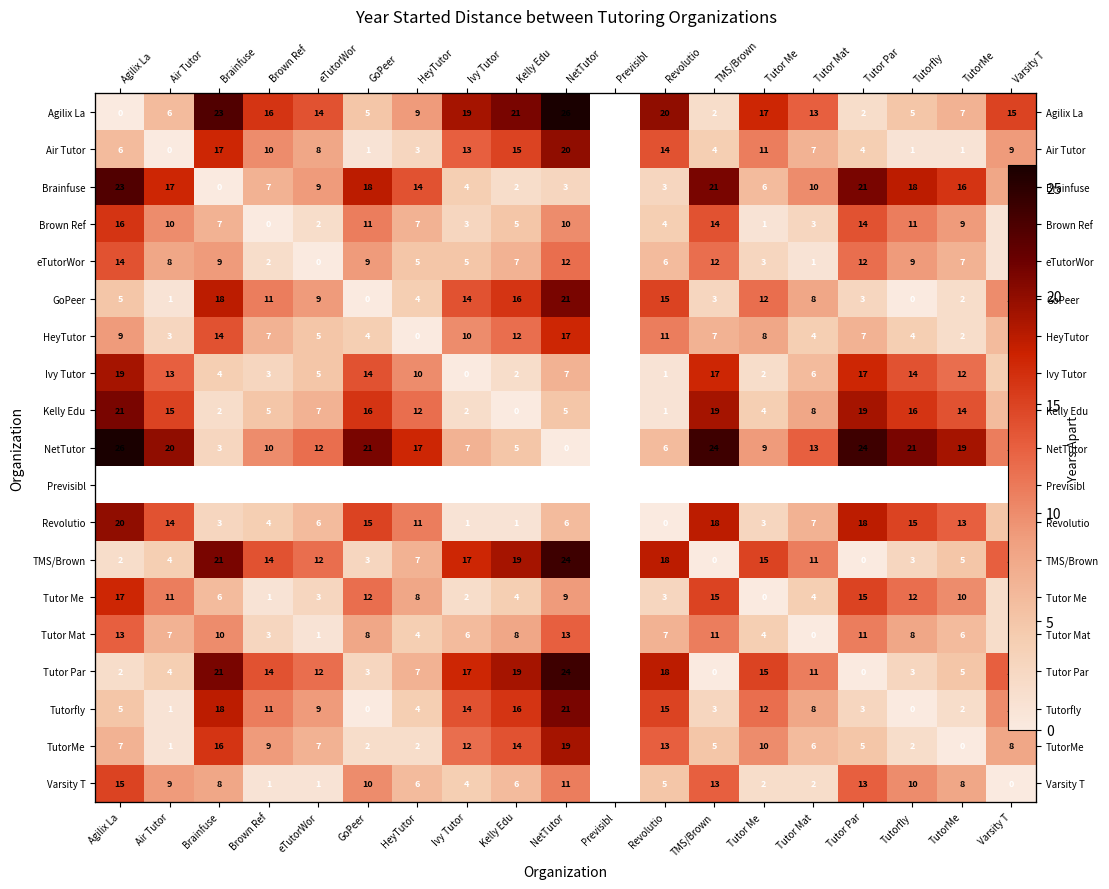

Rank the series at TutorMe from highest to lowest value.

NetTutor, Brainfuse, Kelly Edu, Ivy Tutor, Brown Ref, Previsibl, Revolutio, Tutor Me, Varsity T, Agilix La, eTutorWor, Tutor Mat, TMS/Brown, Tutor Par, GoPeer, HeyTutor, Tutorfly, Air Tutor, TutorMe